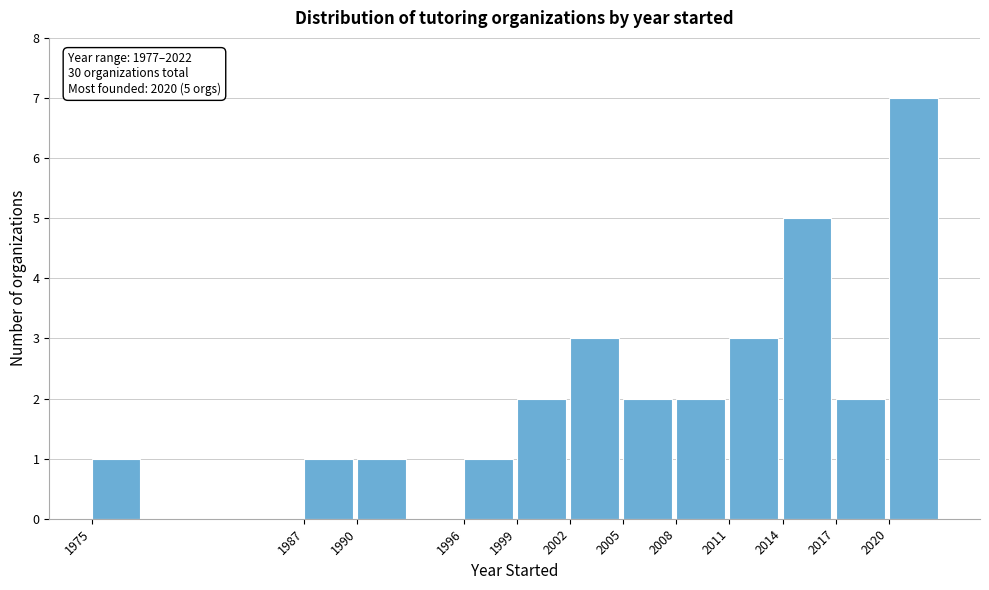

Reading left to right, extract all data points from this chart.

1	1	1	1	2	3	2	2	3	5	2	7